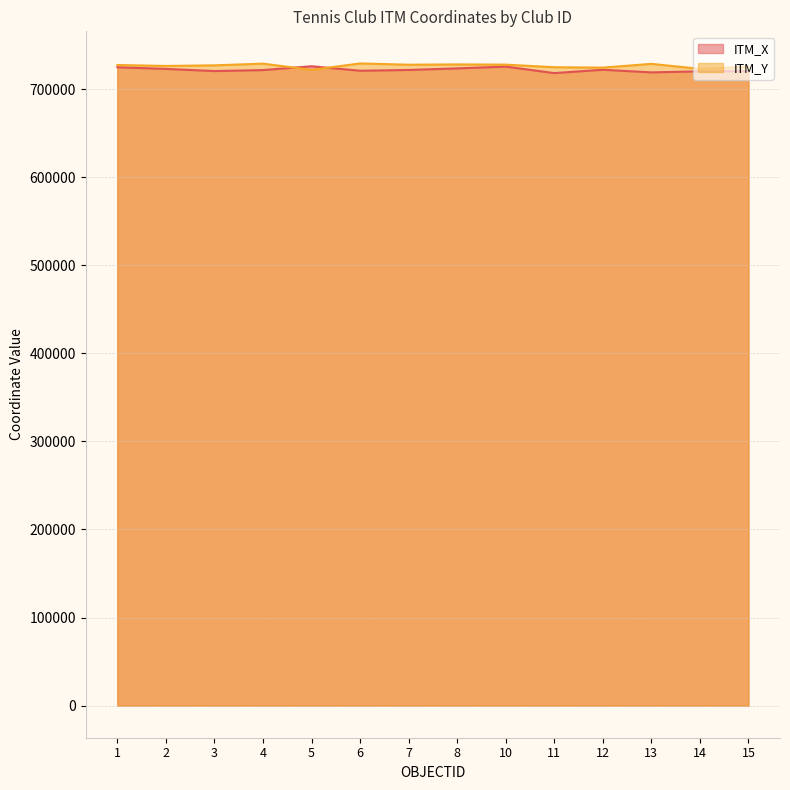

How many times do ITM_X and ITM_Y cross each other?

2